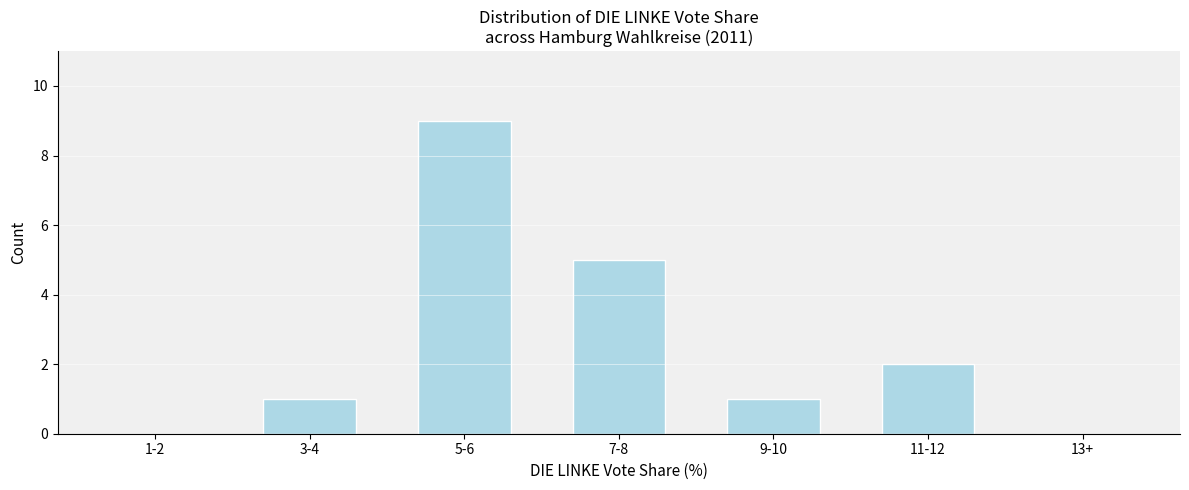

Reading left to right, list all the values displayed in this chart.

1-2=0	3-4=1	5-6=9	7-8=5	9-10=1	11-12=2	13+=0